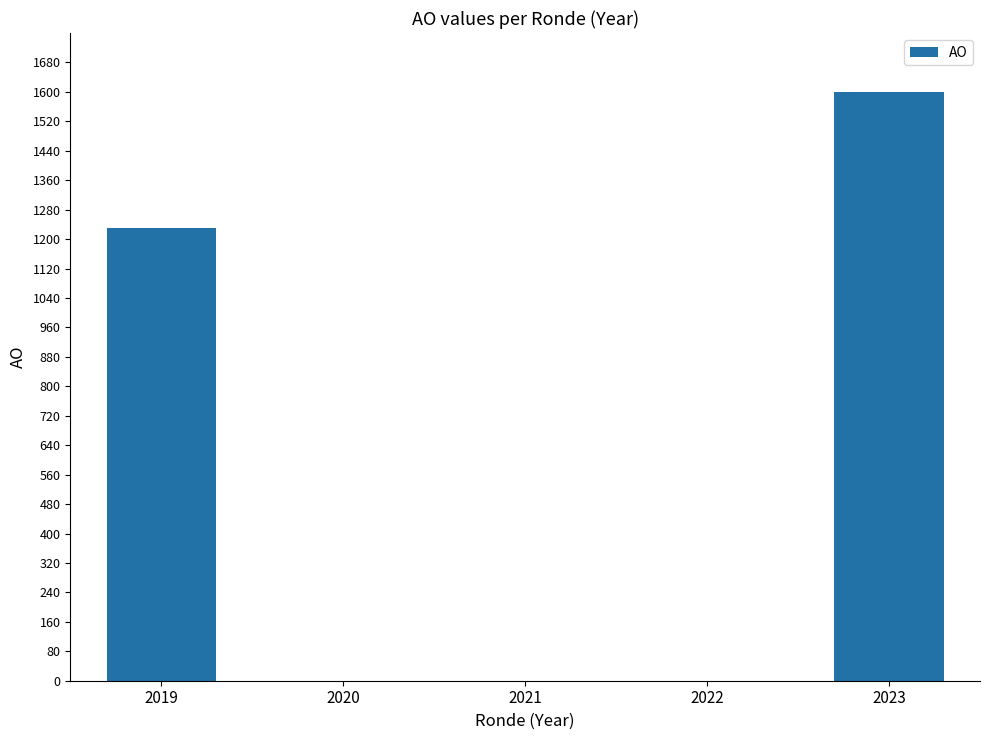

How many values are between 0 and 1230?

4